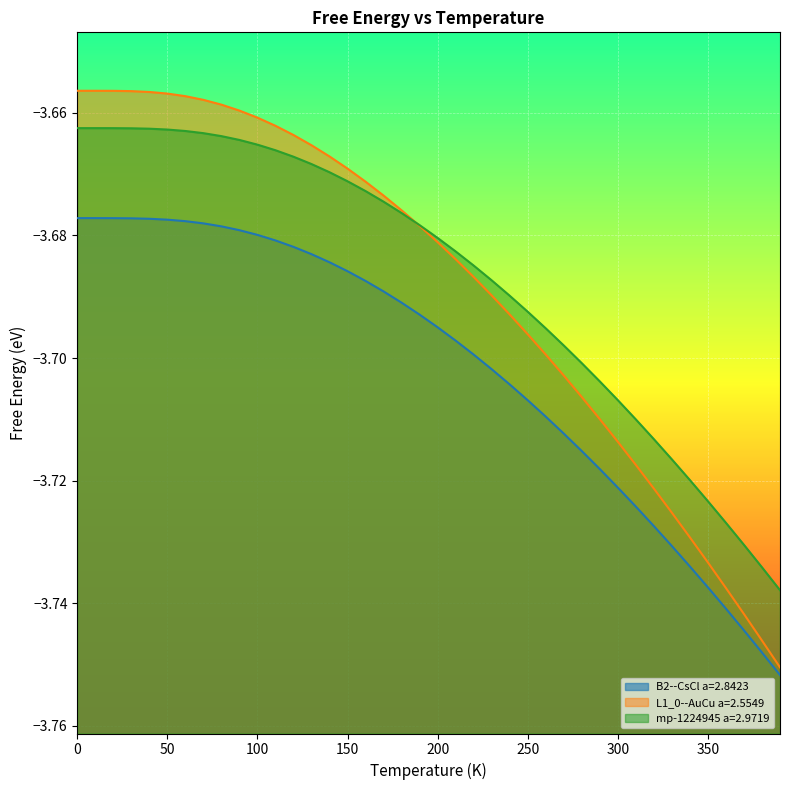

True or false: B2--CsCl a=2.8423 and L1_0--AuCu a=2.5549 cross at least once.

False